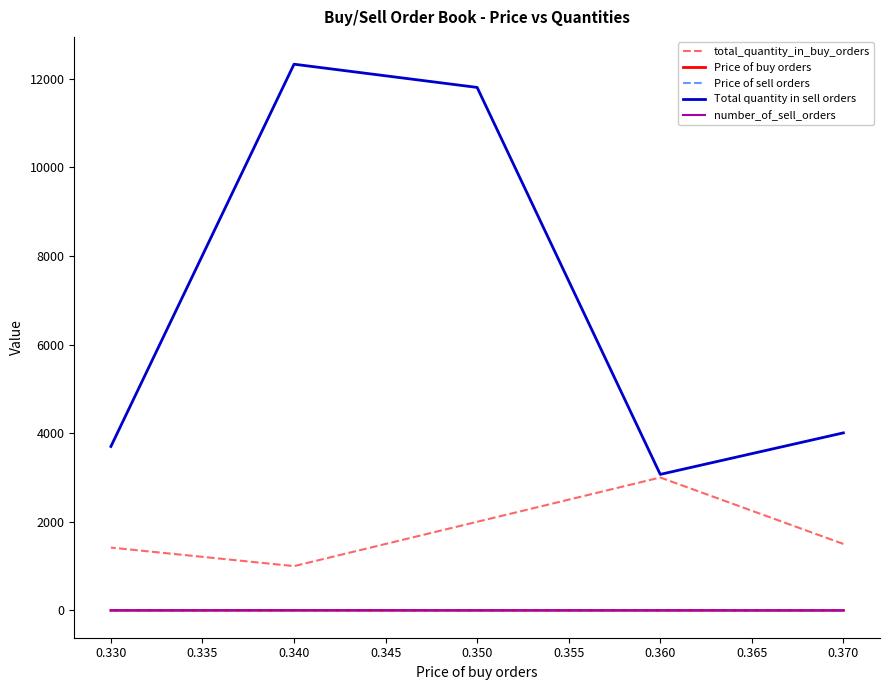

True or false: Price of sell orders has more than 2 interior local peaks.

False